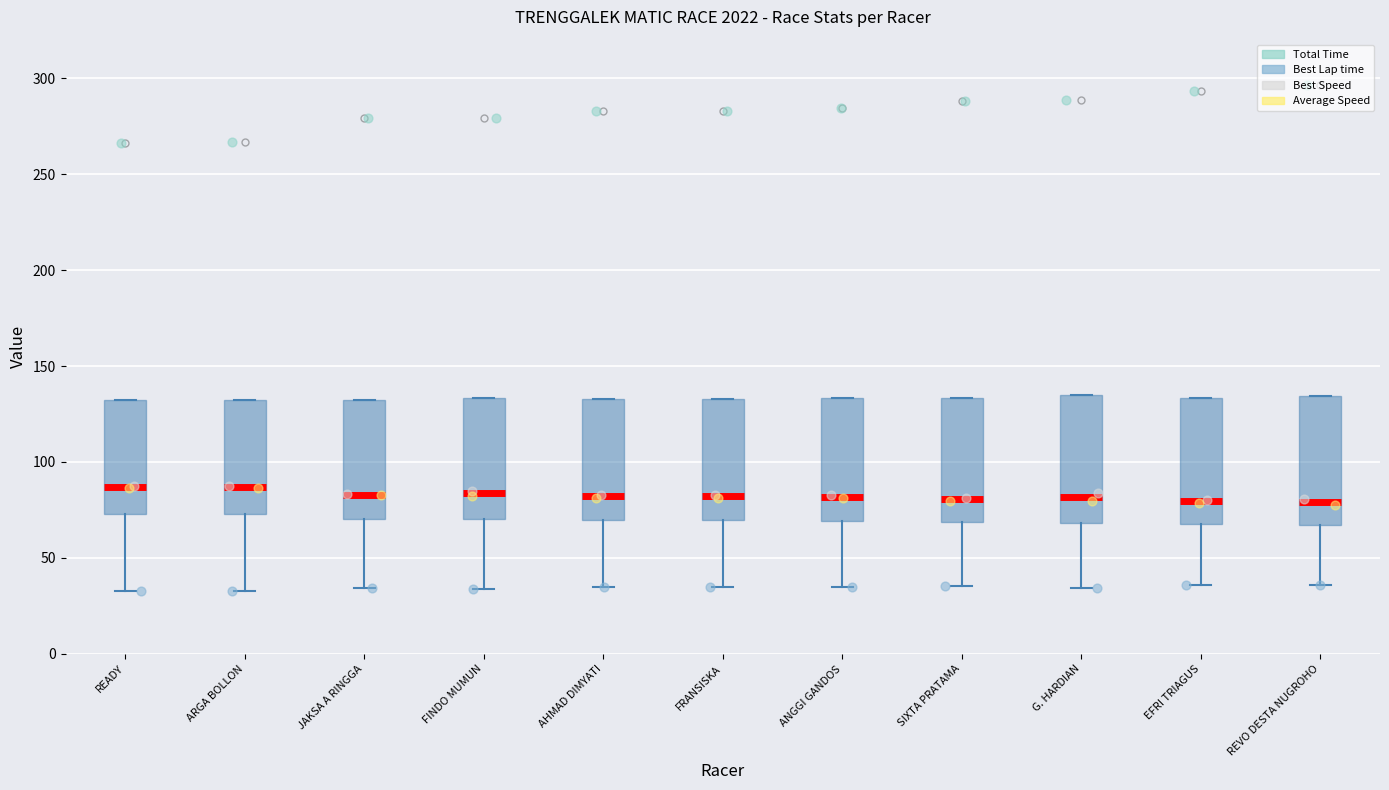

Reading left to right, transcribe this box plot: for each box, give where its median line is, the range the box spans, and where its two whiskers end, as read against the y-axis. The values are not printed on the chart, so give them approximately, as read against the axis.

READY: median 85, box 75 to 130, whiskers 35 to 130
ARGA BOLLON: median 85, box 75 to 130, whiskers 35 to 130
JAKSA A RINGGA: median 85, box 70 to 130, whiskers 35 to 130
FINDO MUMUN: median 85, box 70 to 135, whiskers 35 to 135
AHMAD DIMYATI: median 80, box 70 to 135, whiskers 35 to 135
FRANSISKA: median 80, box 70 to 135, whiskers 35 to 135
ANGGI GANDOS: median 80, box 70 to 135, whiskers 35 to 135
SIXTA PRATAMA: median 80, box 70 to 135, whiskers 35 to 135
G. HARDIAN: median 80, box 70 to 135, whiskers 35 to 135
EFRI TRIAGUS: median 80, box 70 to 135, whiskers 35 to 135
REVO DESTA NUGROHO: median 80, box 65 to 135, whiskers 35 to 135